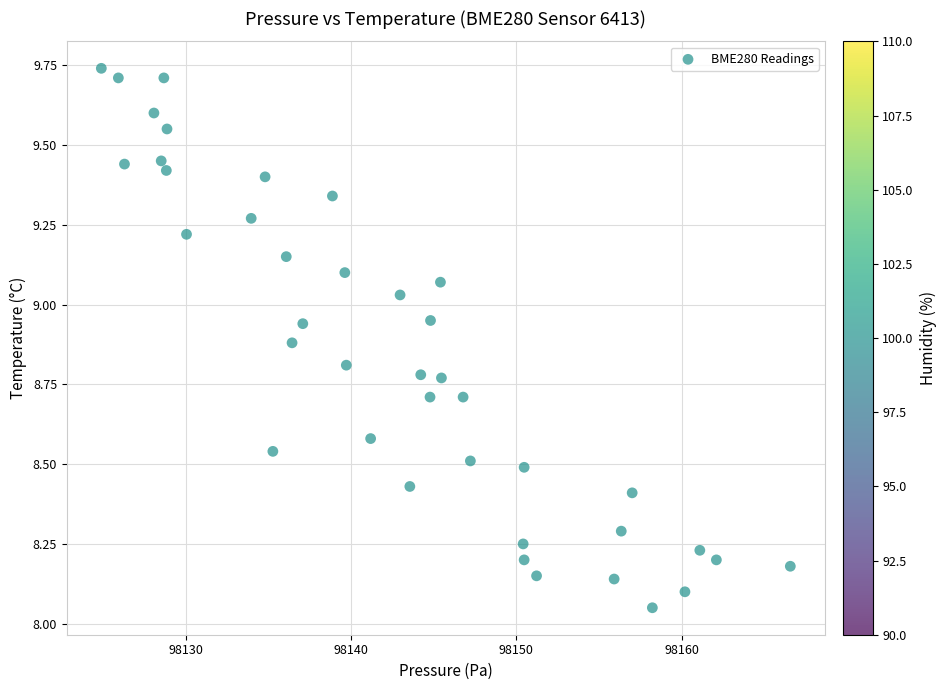

What is the range of X values (max minus min)?

41.6